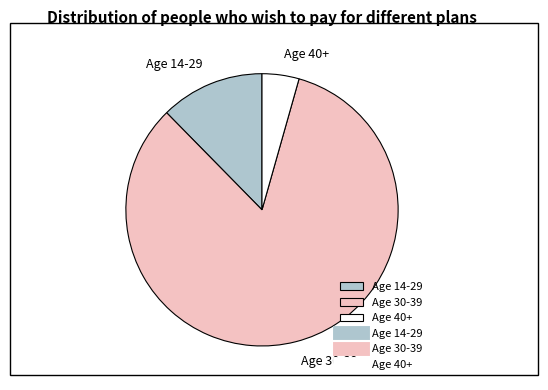

Which slice represents more than half of the pie?

Age 30-39